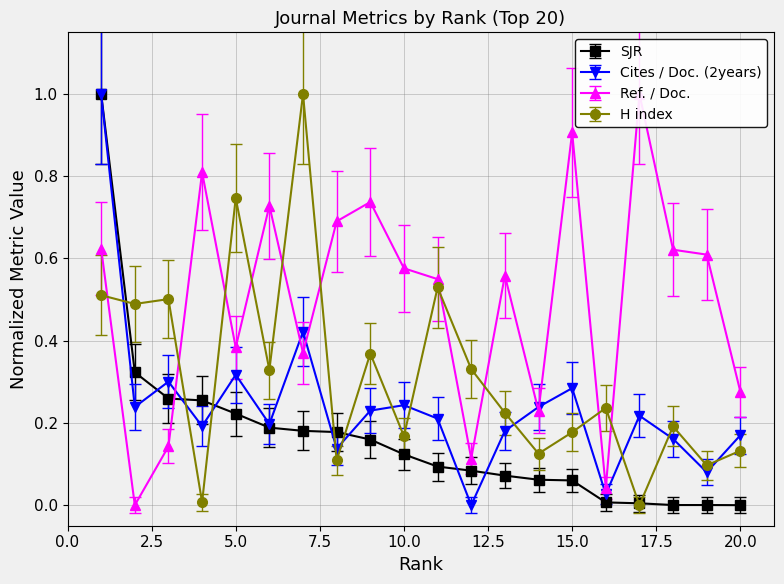

Which series changed the most between 6 and 18?

SJR